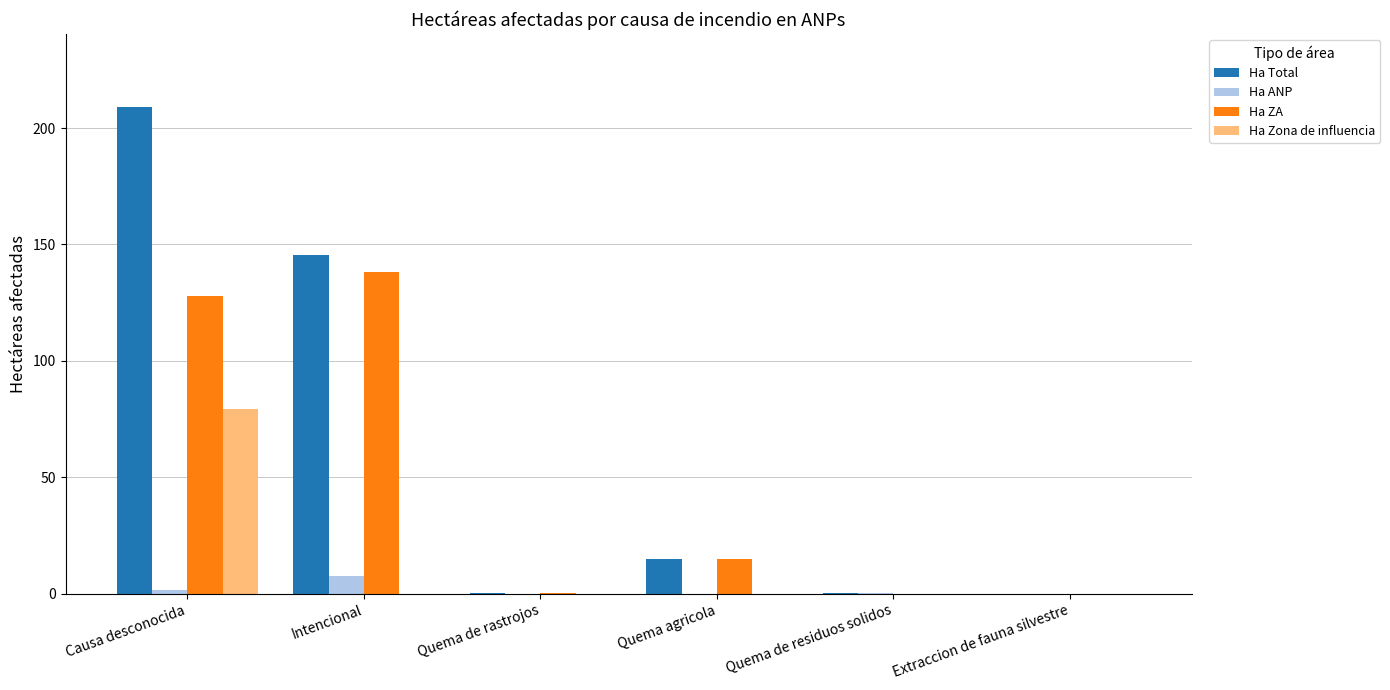

At which category is the sum across all series the highest?

Causa desconocida